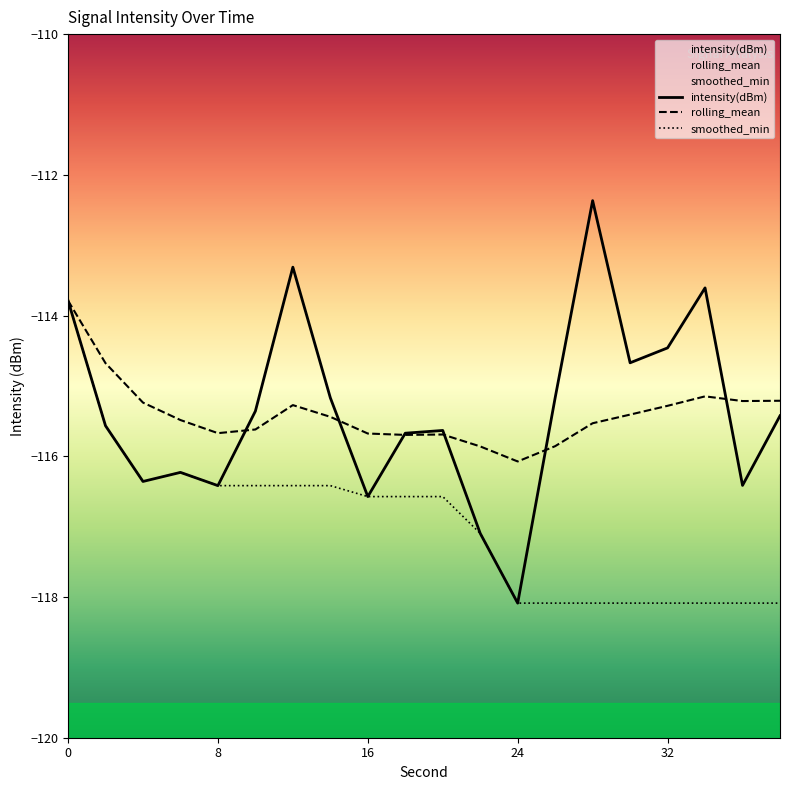

What is the average value of the intensity(dBm) series?

-115.4